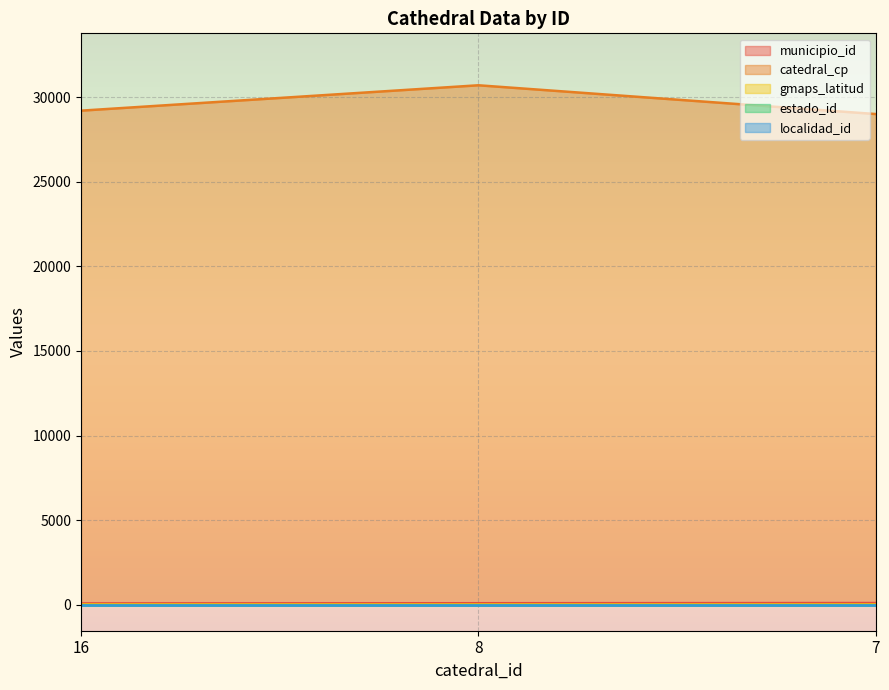

What is the highest value of the catedral_cp series?

30700.0